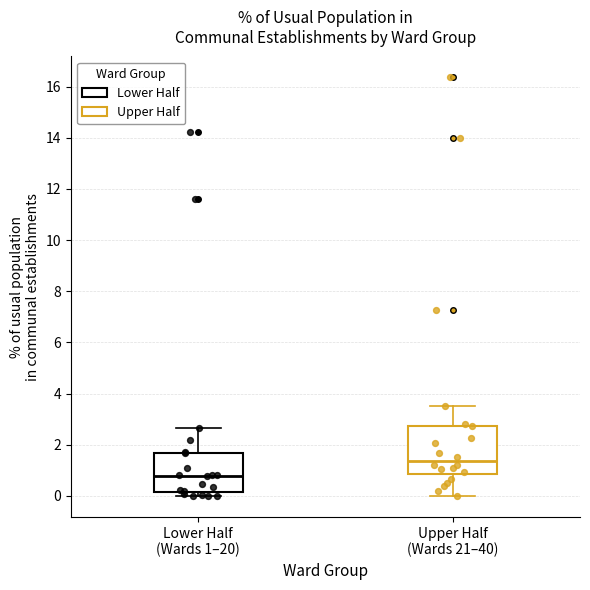

Comparing the boxes themselves (not the whiskers), which one is the tallest?

Upper Half (Wards 21–40)